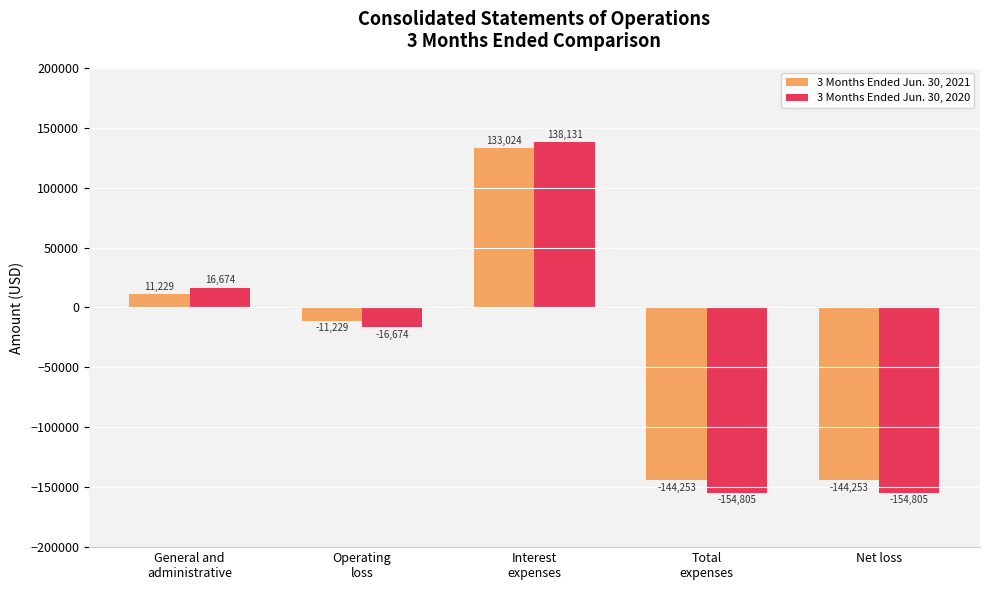

What is the difference between the 3 Months Ended Jun. 30, 2021 values at Interest
expenses and Total
expenses?

277277